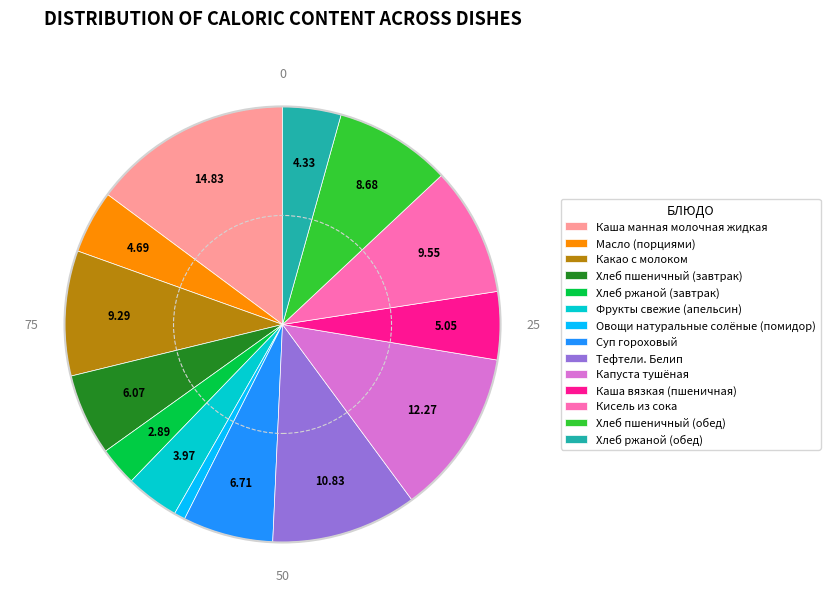

Is the sum of Масло (порциями) and Фрукты свежие (апельсин) greater than half?

No